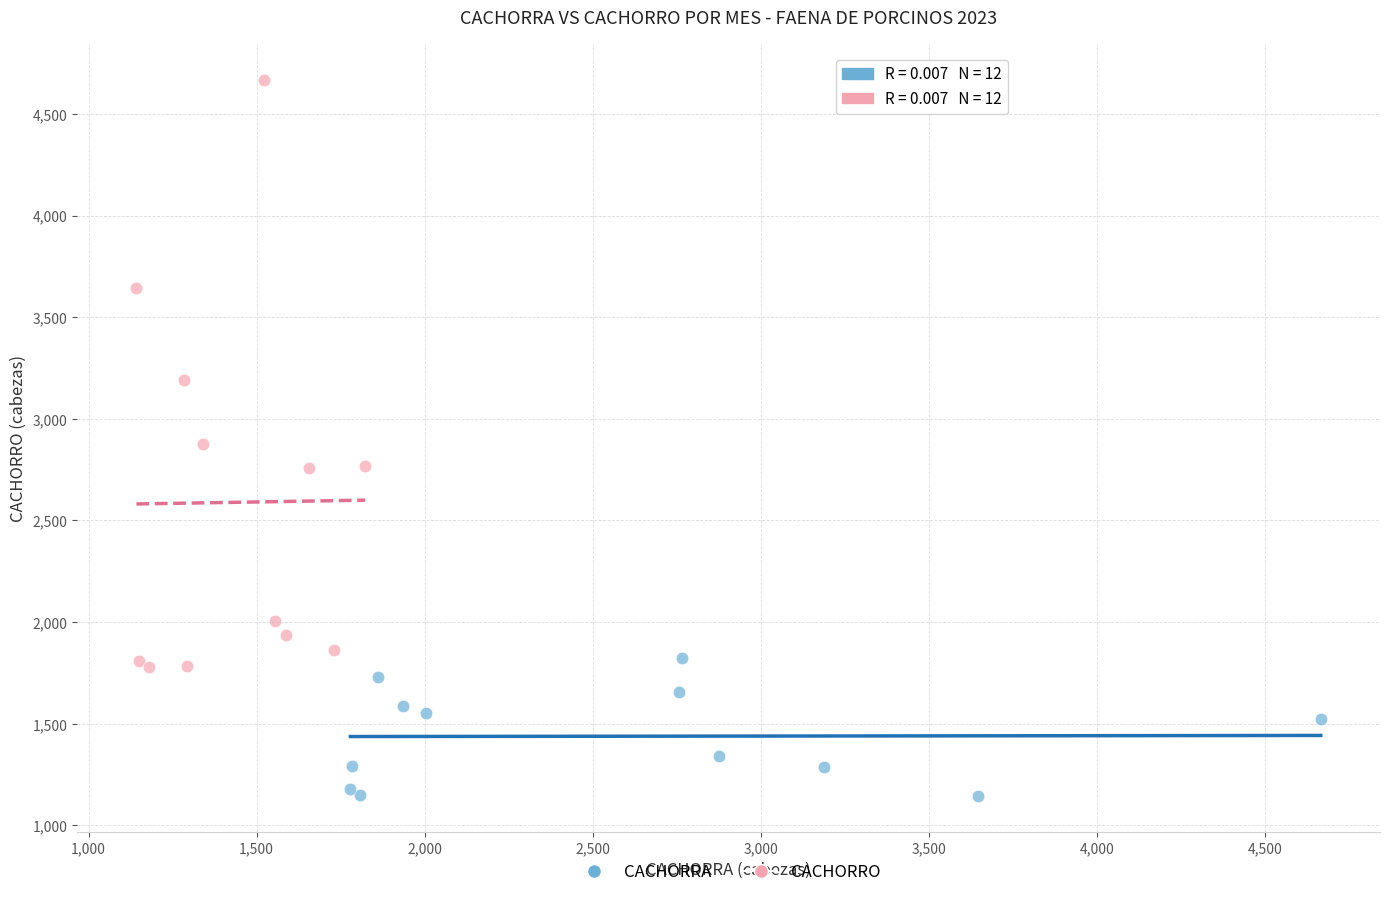

Which series reaches the minimum Y coordinate?

CACHORRA